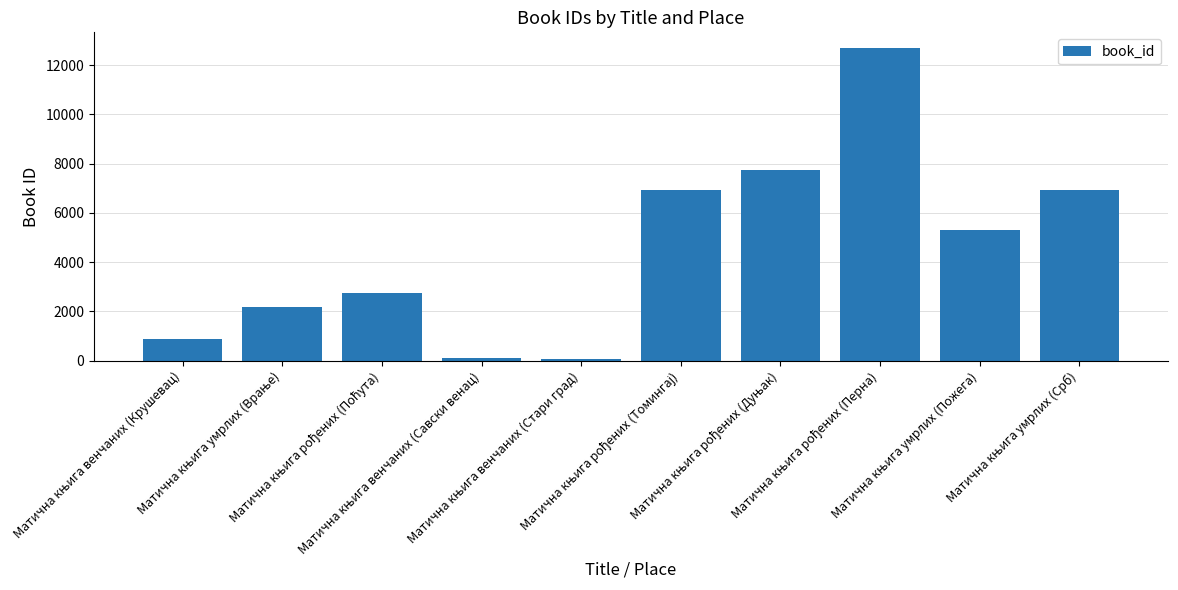

What is the maximum value shown in the chart?

12699